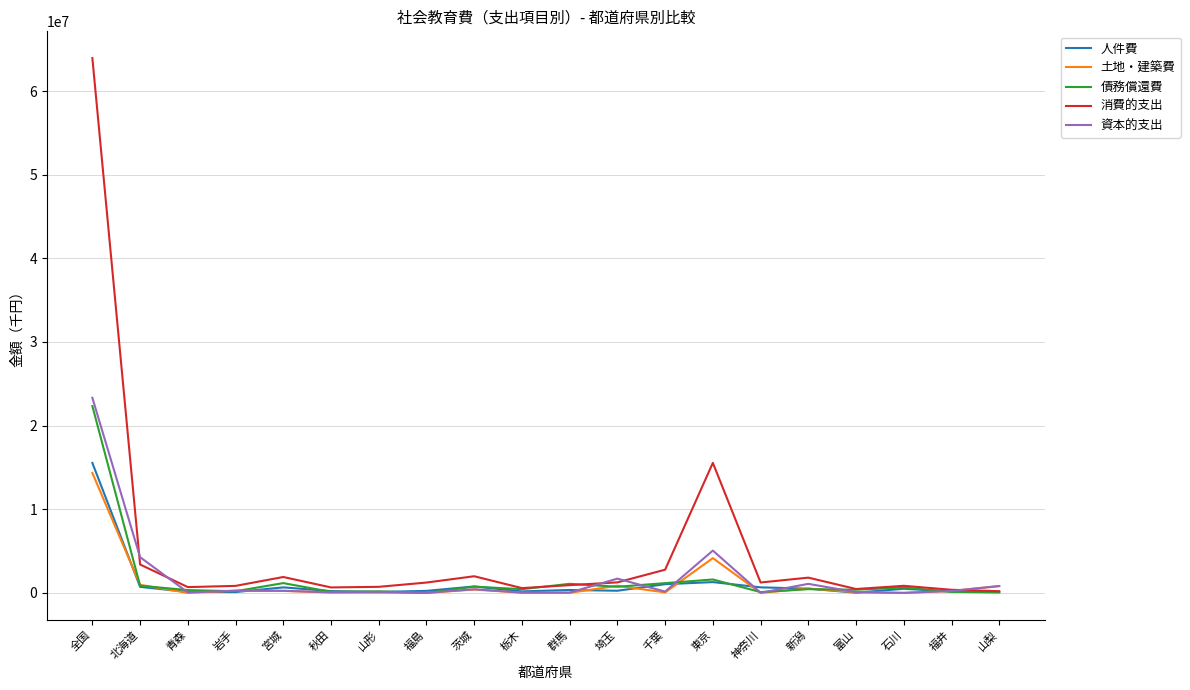

The value of 消費的支出 at 宮城 is 1908898. True or false?

True